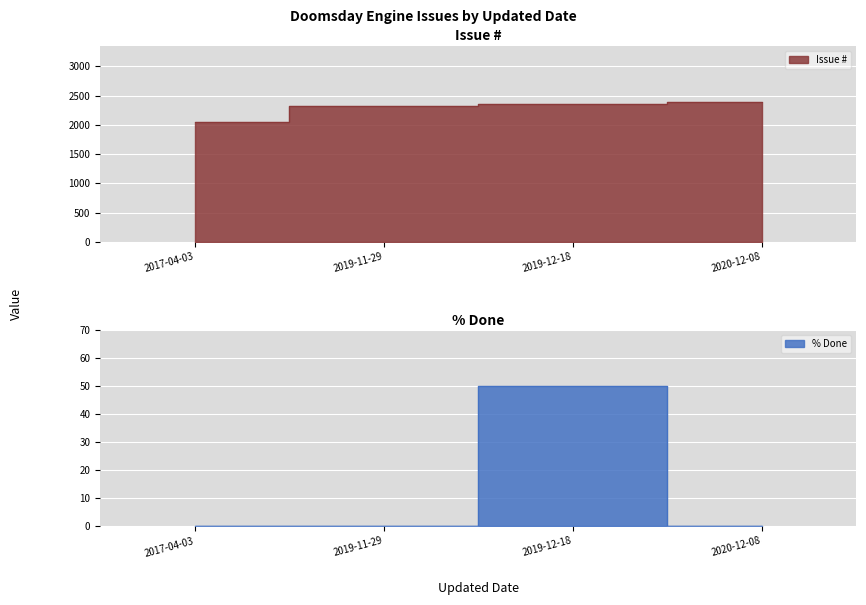

Is it true that % Done equals 30 at 2020-12-08?

False